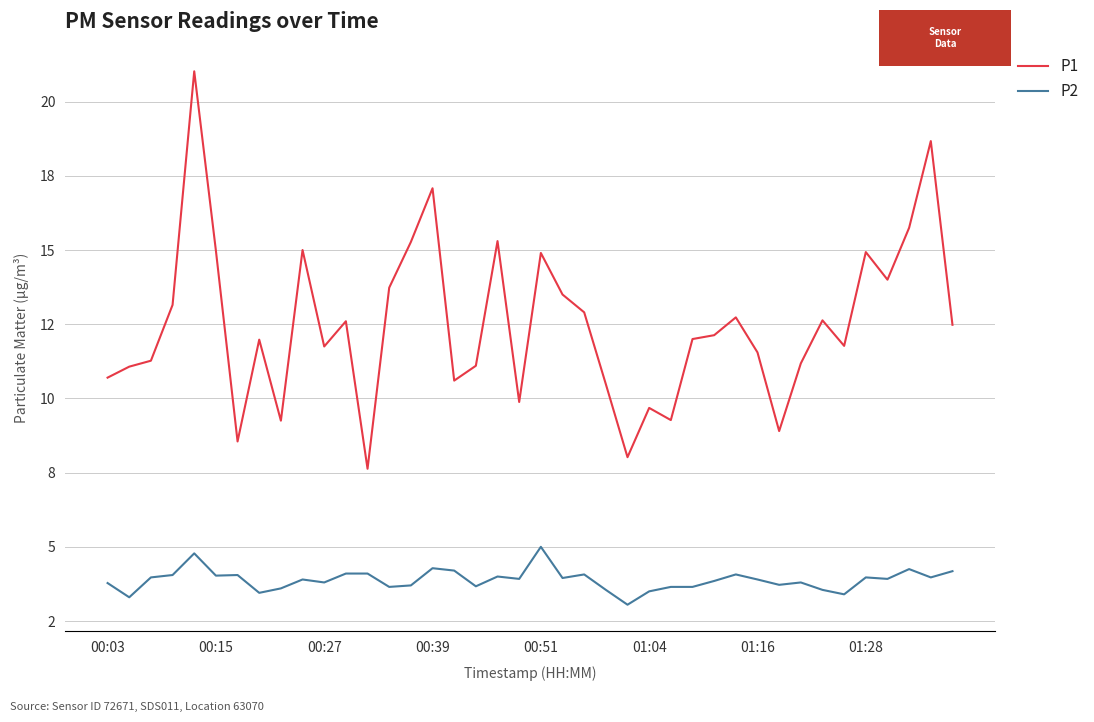

What are all the series names shown in the legend?

P1, P2